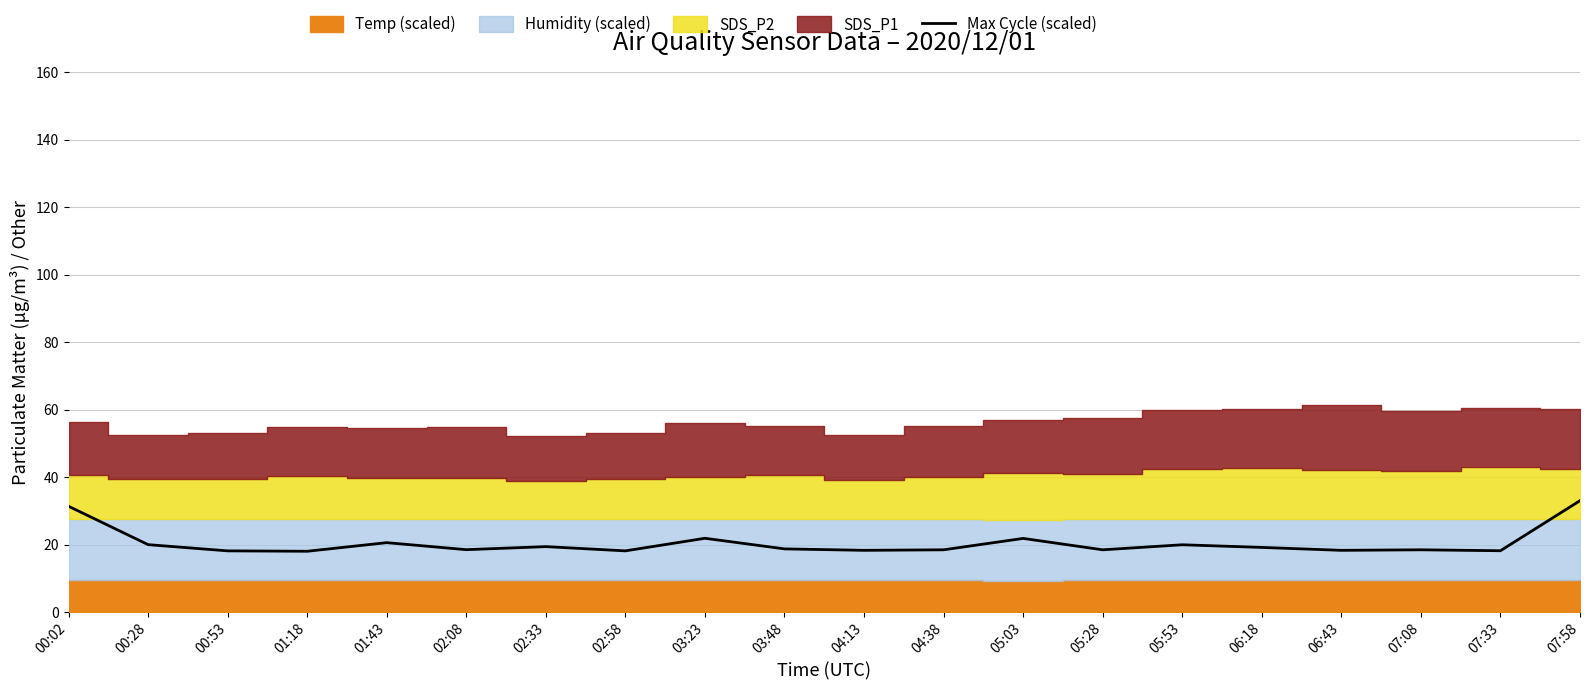

True or false: there are more than 0 points higher than both neighbors.

True